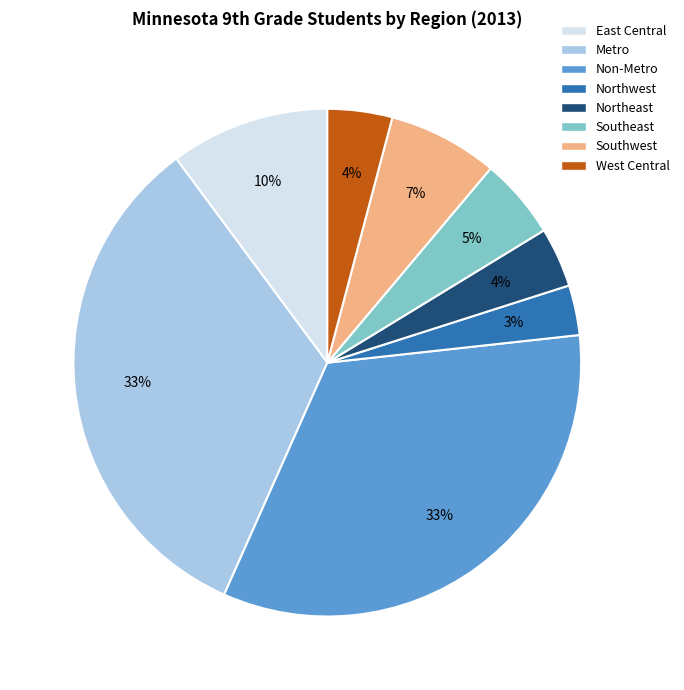

How many slices are in this pie chart?

8